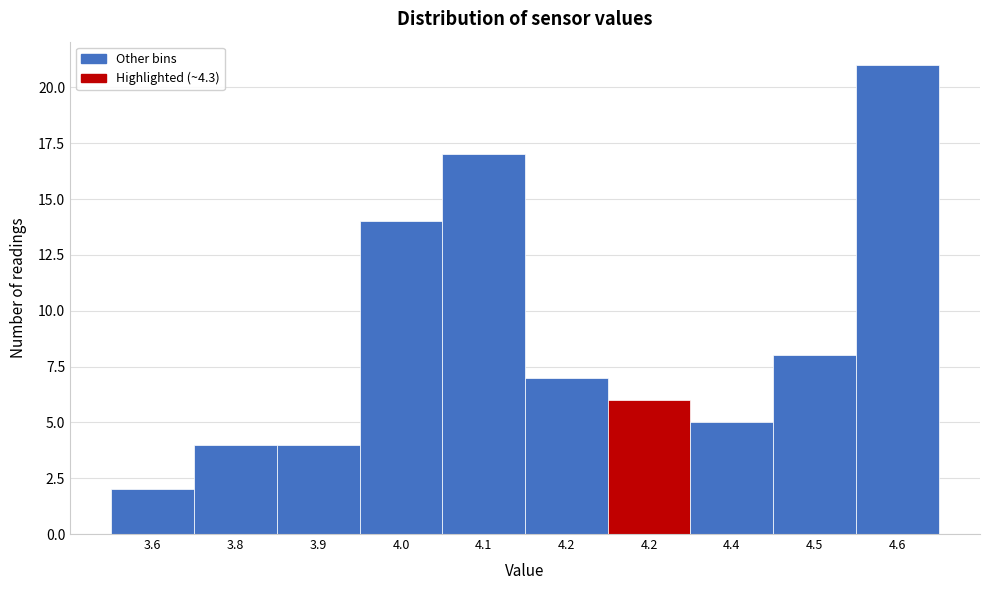

Does the chart contain any negative values?

No